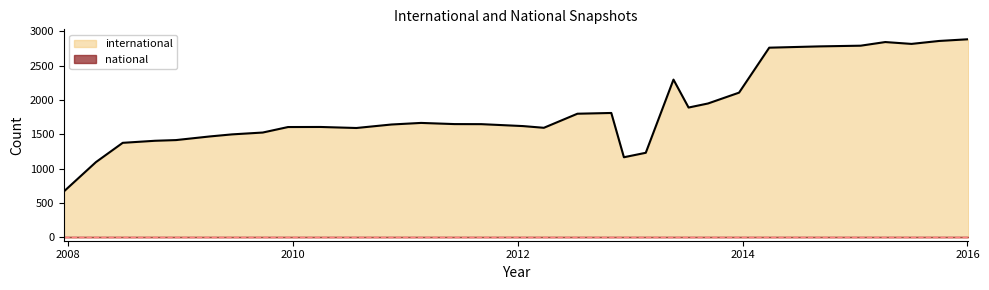

List the series in order of their peak value, highest first.

international, national